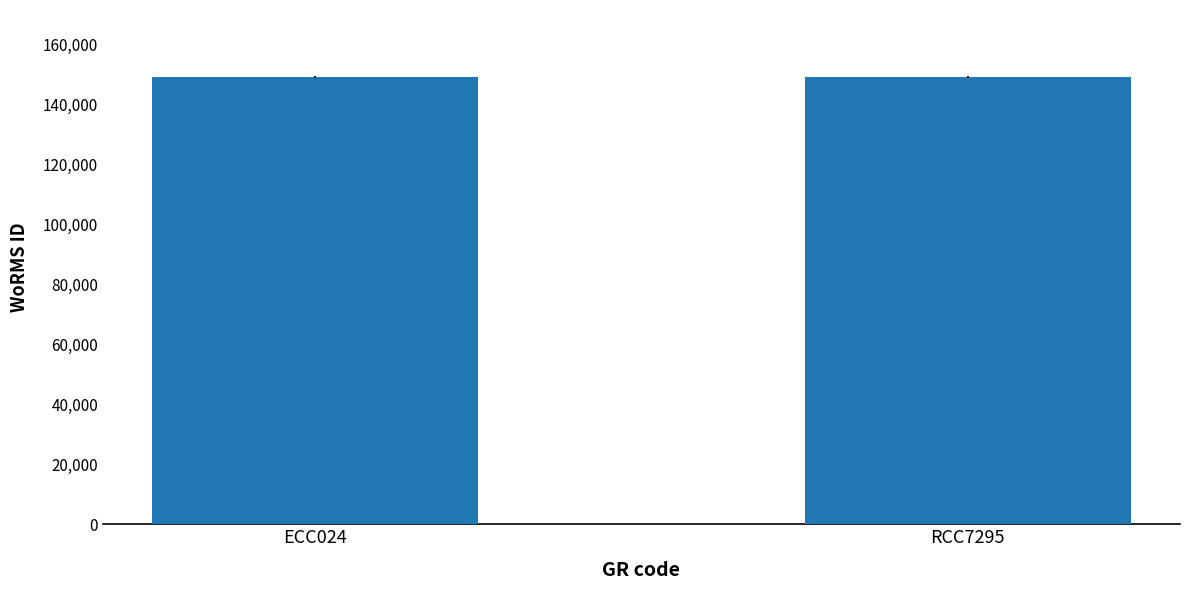

Approximately how many times larger is the value at ECC024 compared to RCC7295?

1.0